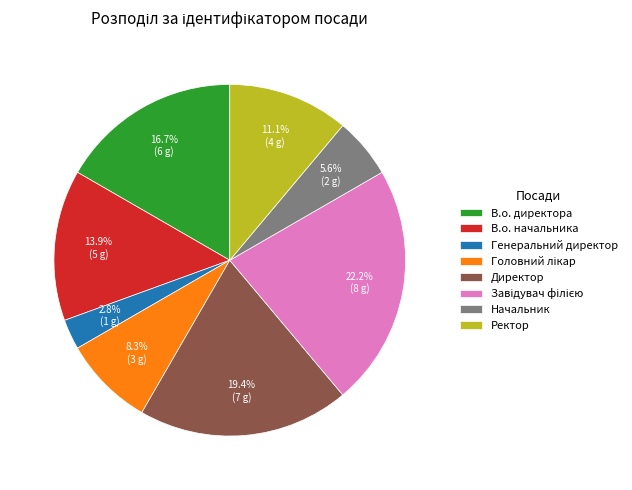

How many slices are in this pie chart?

8